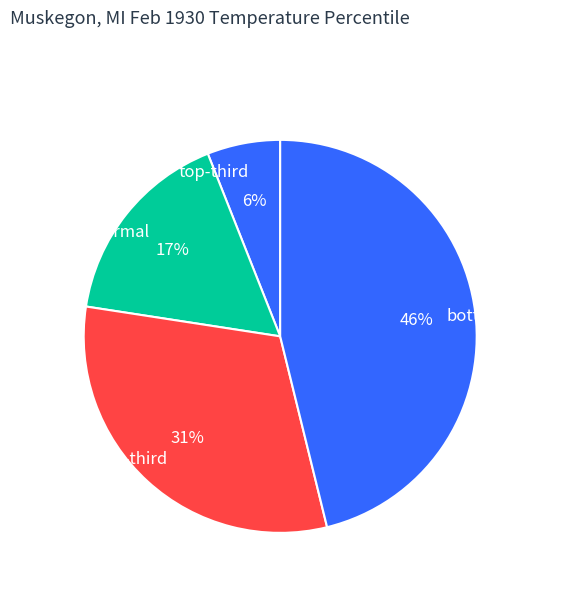

Is there any slice that represents more than half of the pie?

No